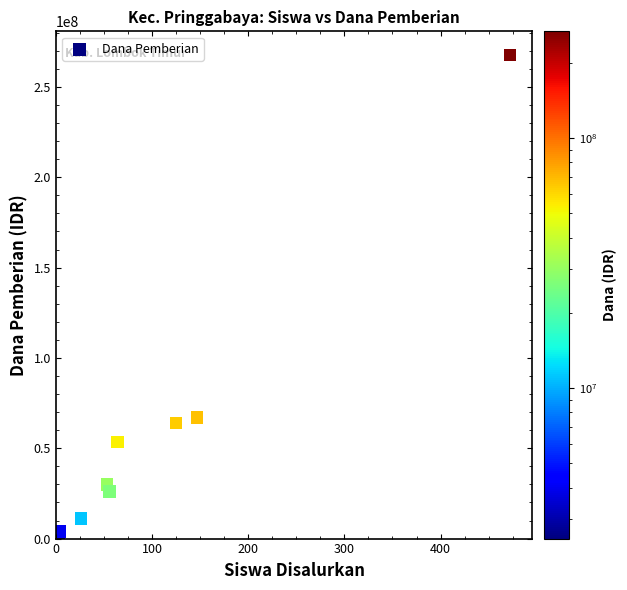

What Y value in the scatter plot is closest to 135000000?

67000000